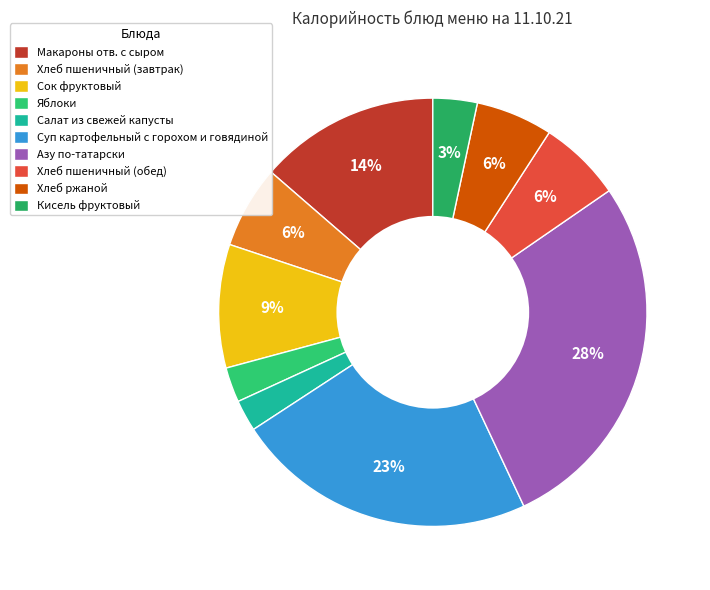

Count the number of slices in the pie.

10